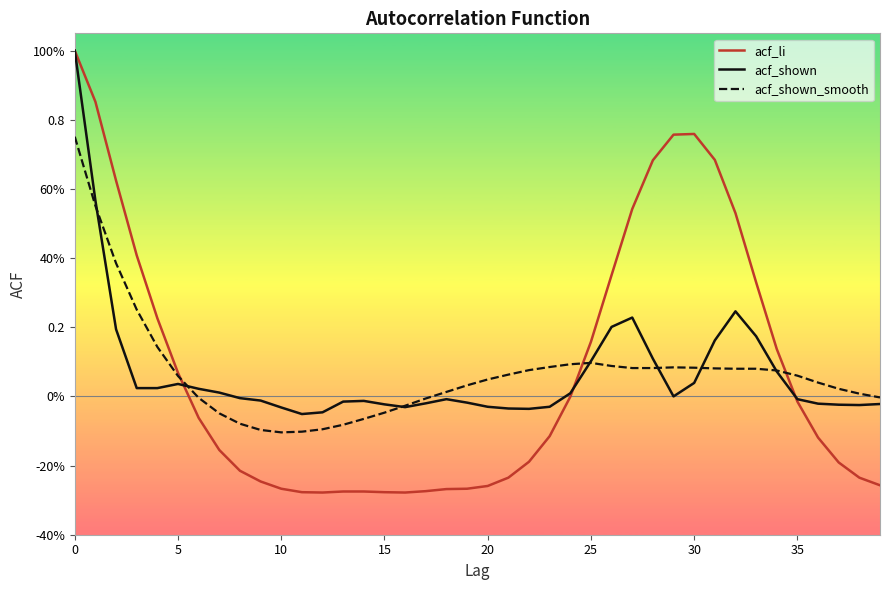

What are all the series names shown in the legend?

acf_li, acf_shown, acf_shown_smooth